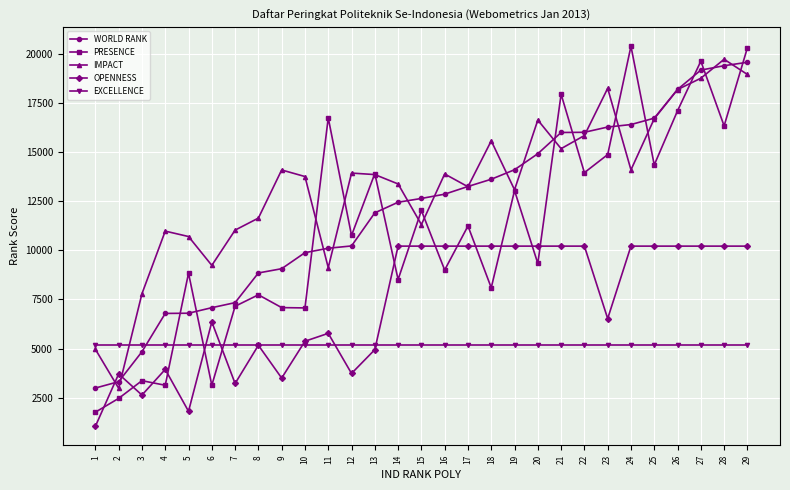

Which series ends up on top after the final intersection of WORLD RANK and EXCELLENCE?

WORLD RANK